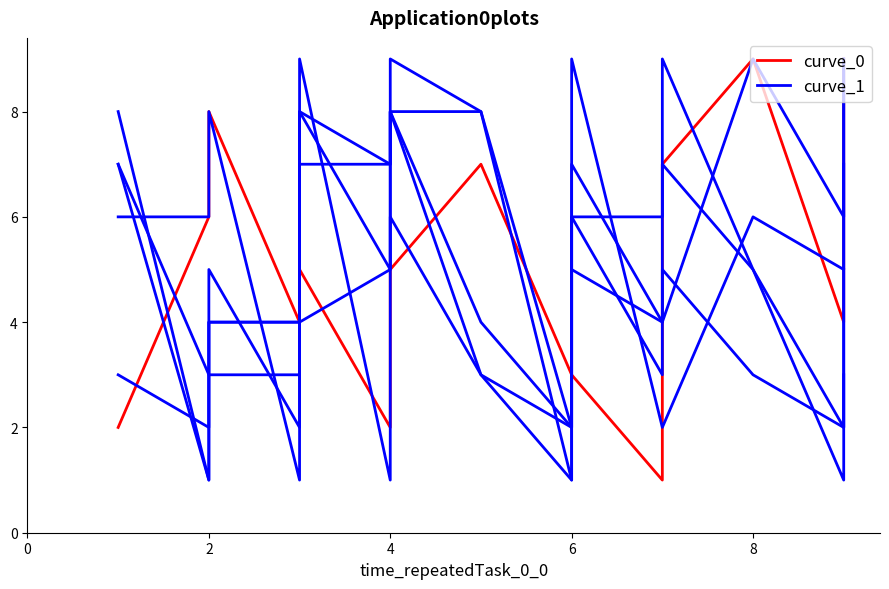

What is the sum of the curve_0 values at 10 and 6?

7